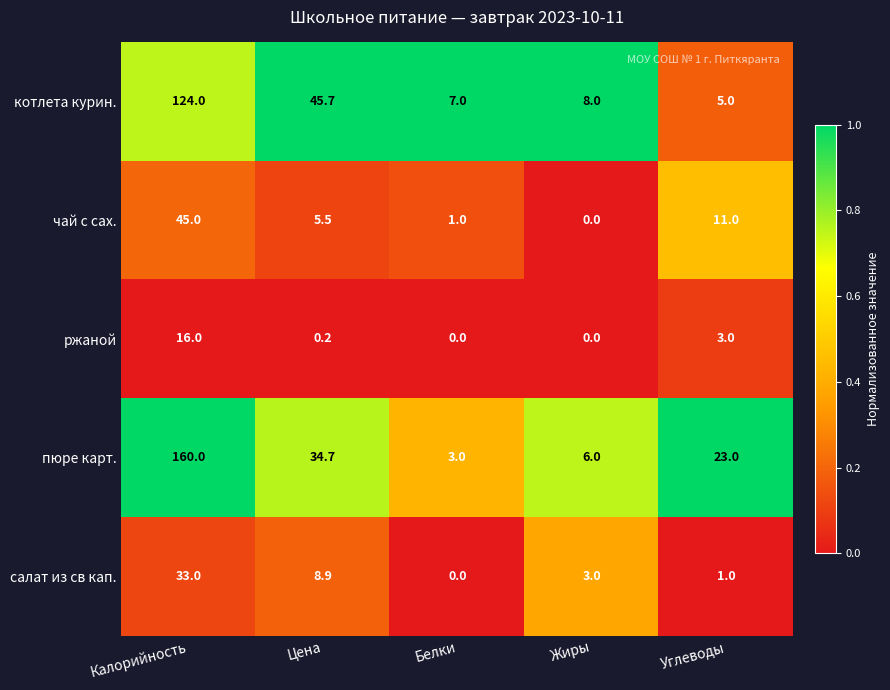

Where does the котлета курин. series first go above 8?

Калорийность